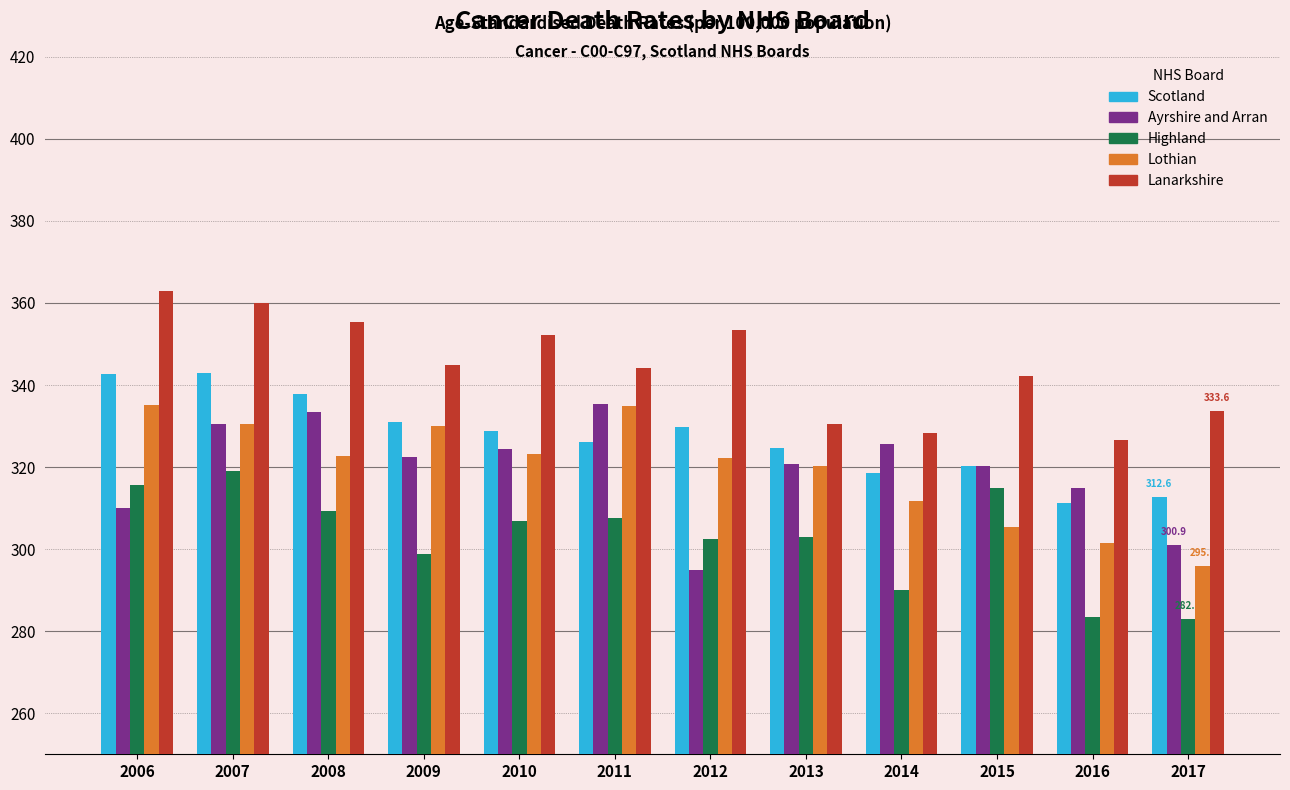

What is the approximate value of Lothian at 2010?

323.3